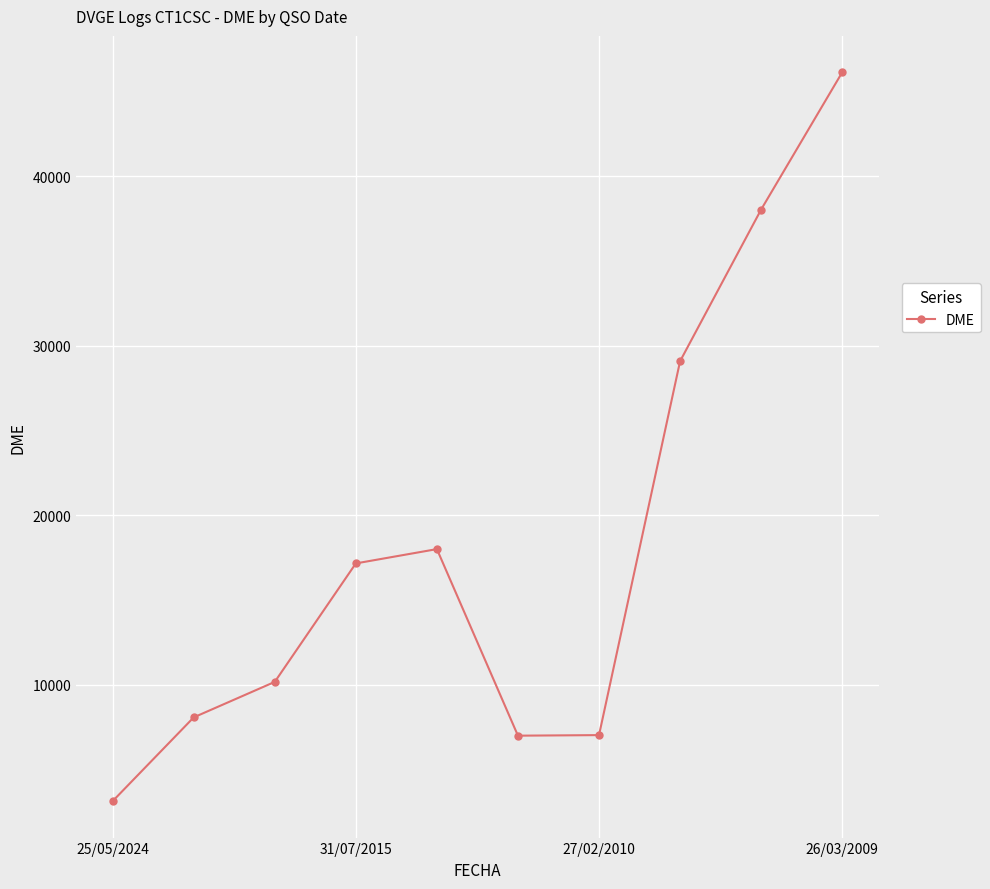

What is the value of the 5th point from the left?

18007